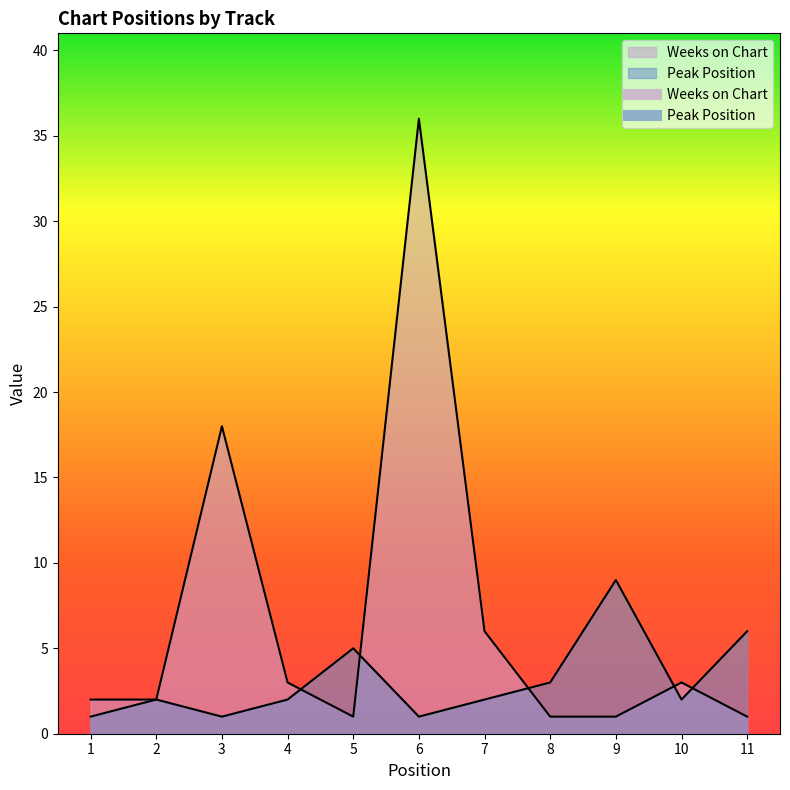

At which label does Peak Position reach its peak?

9